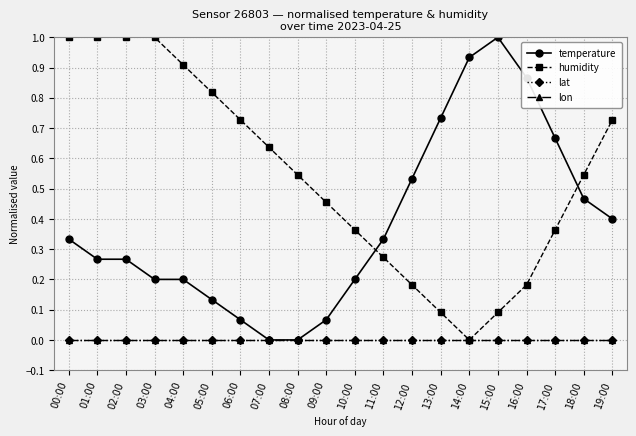

Between 00:00 and 11:00, which series saw the biggest shift?

humidity